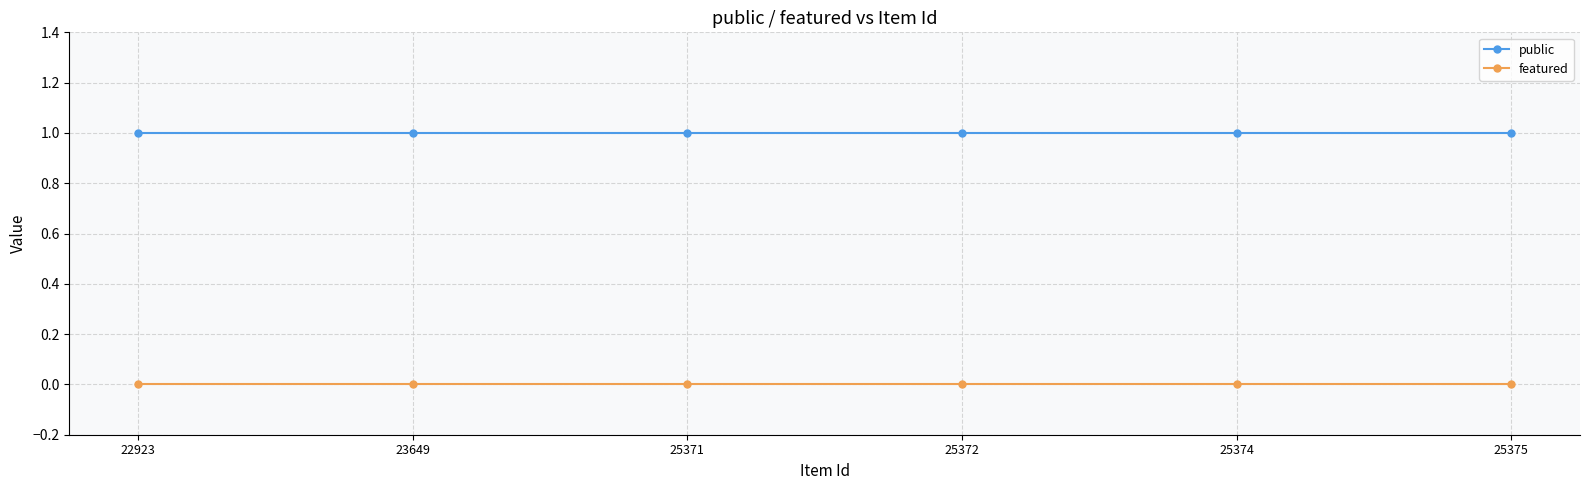

List the series in order of their overall mean, highest first.

public, featured